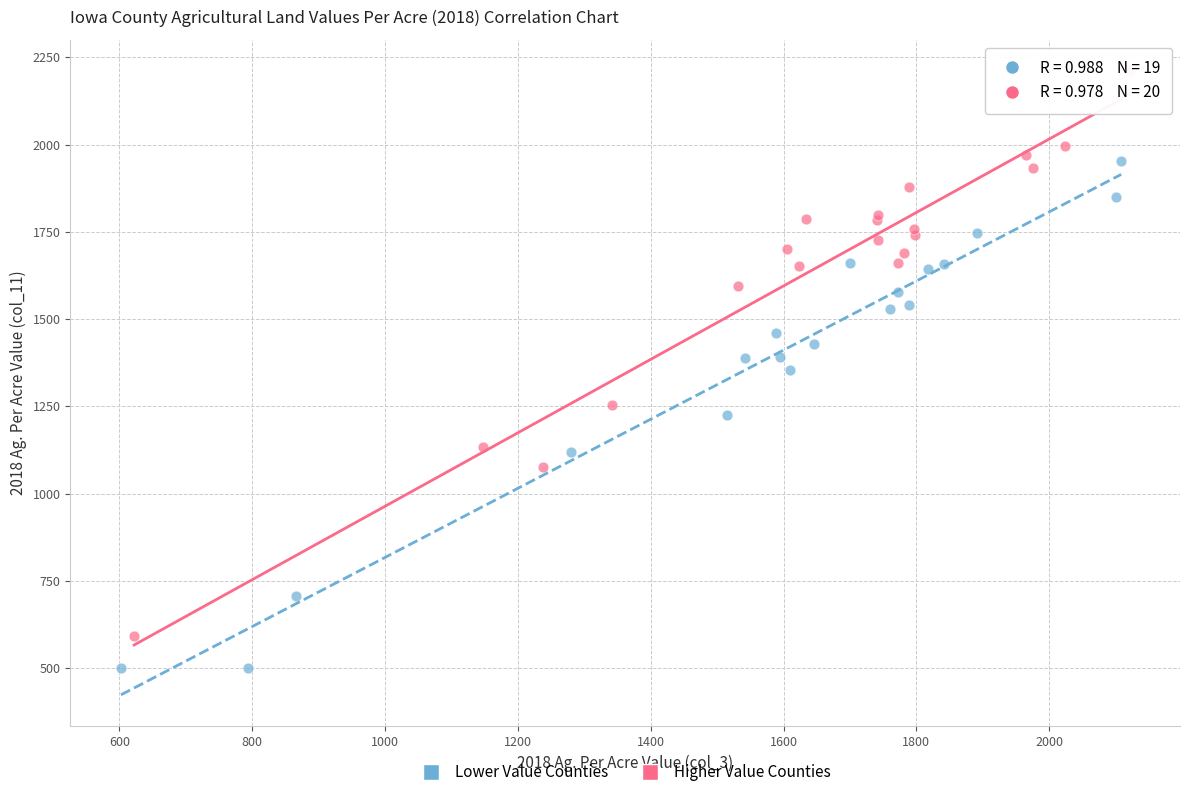

Which series has the largest Y range (max minus min)?

Higher Value Counties